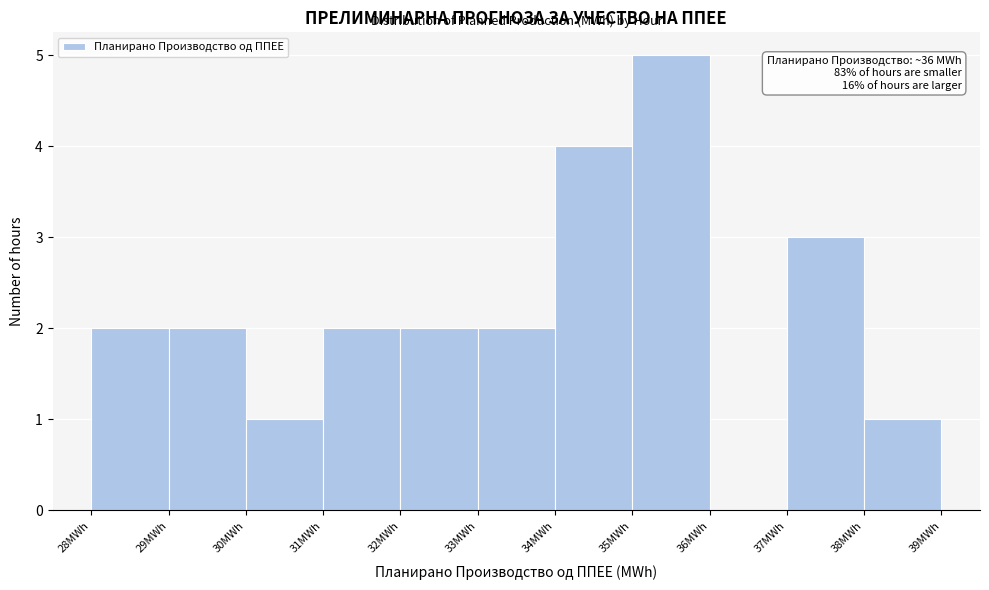

Over which range of the x-axis is the bar tallest?

35 to 36